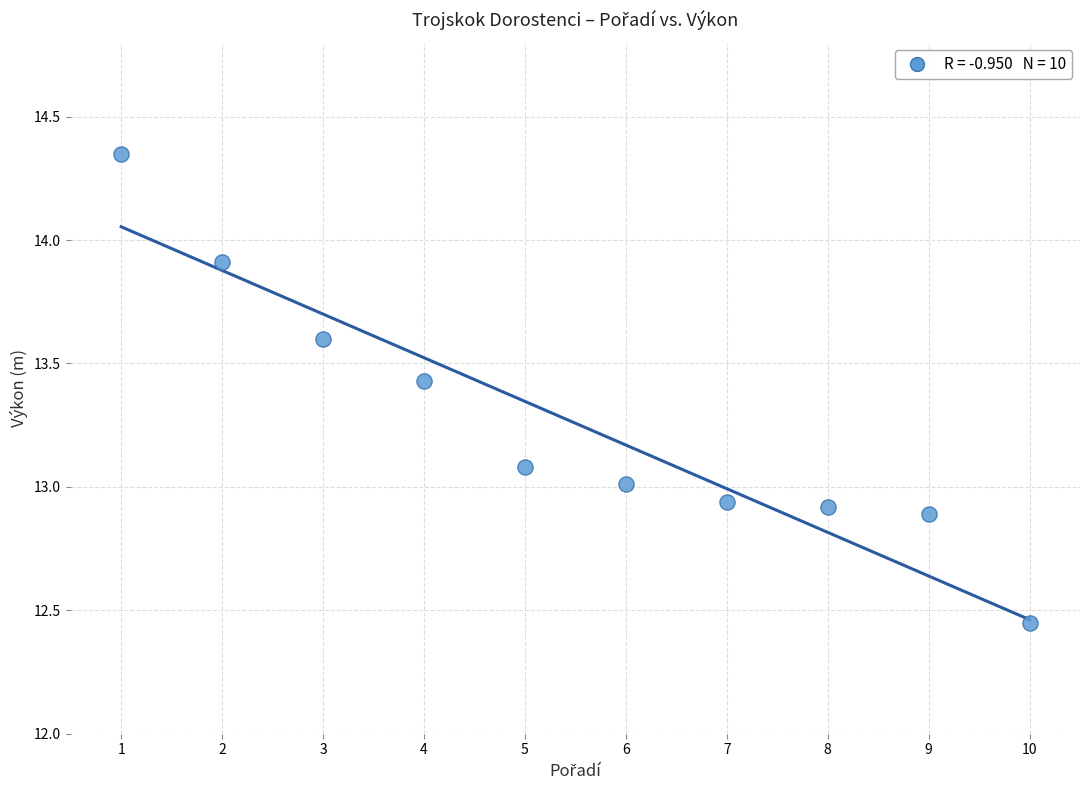

What is the average Y value?

13.3